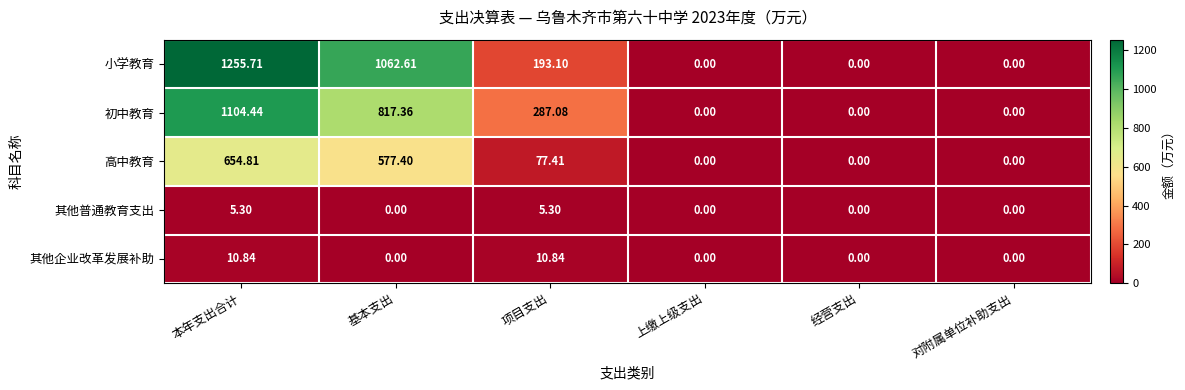

How many distinct data groups are displayed?

5